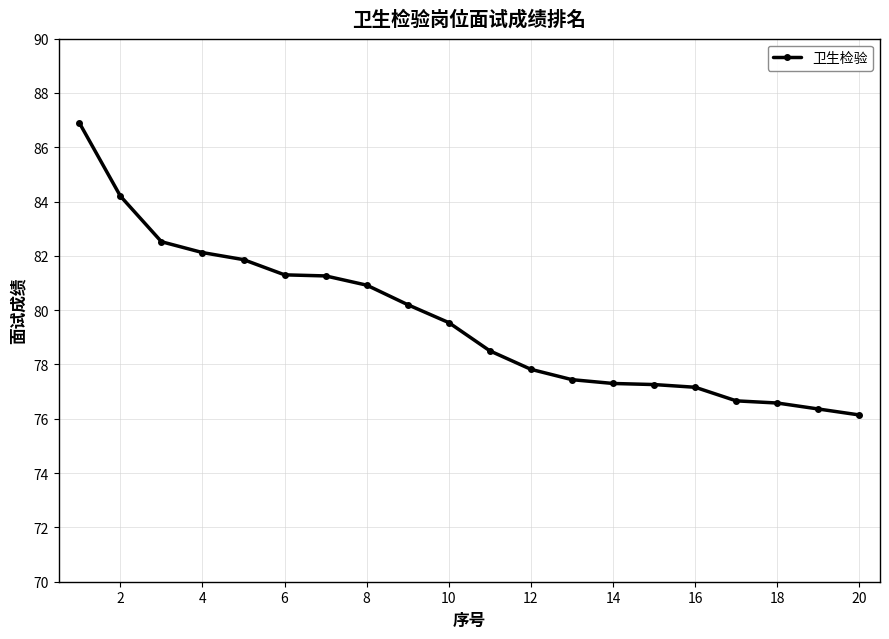

What is the value of the 9th point from the left?

80.2